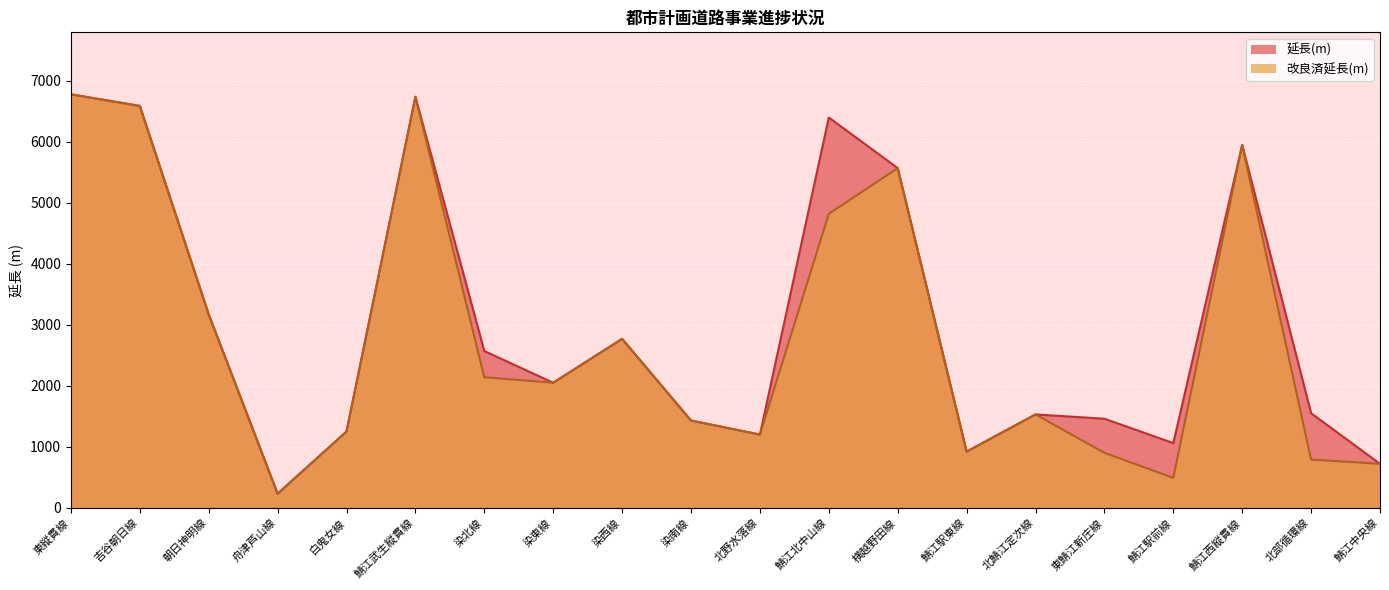

How many values in the 延長(m) series exceed 2050?

9